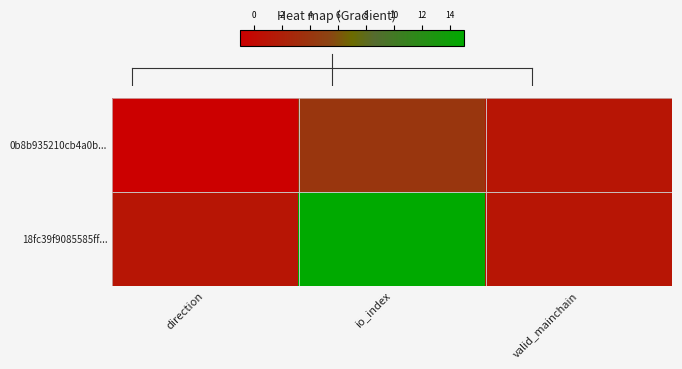

Between direction and io_index, which is larger?

io_index